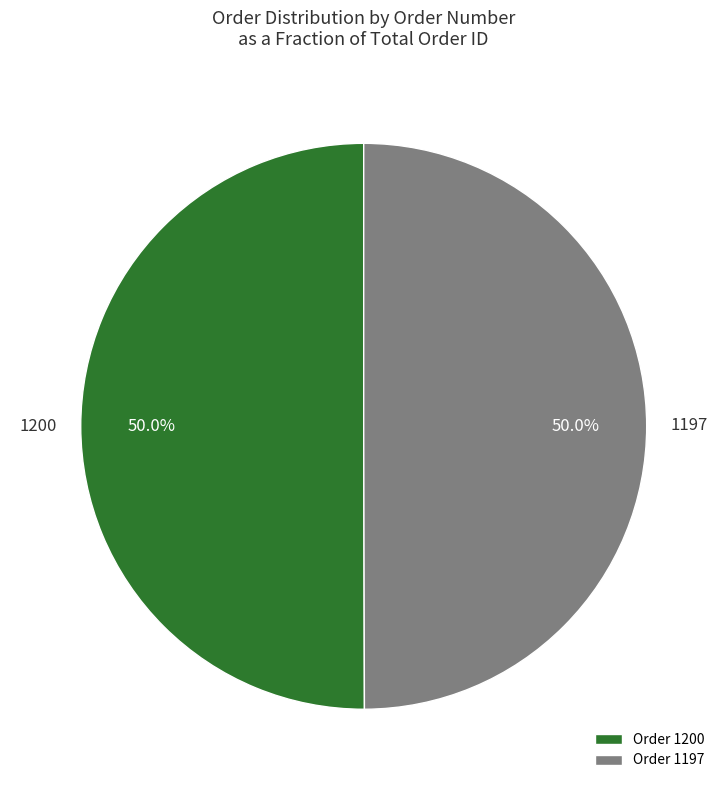

What is the ratio of the value at Order 1200 to the value at Order 1197?

1.0